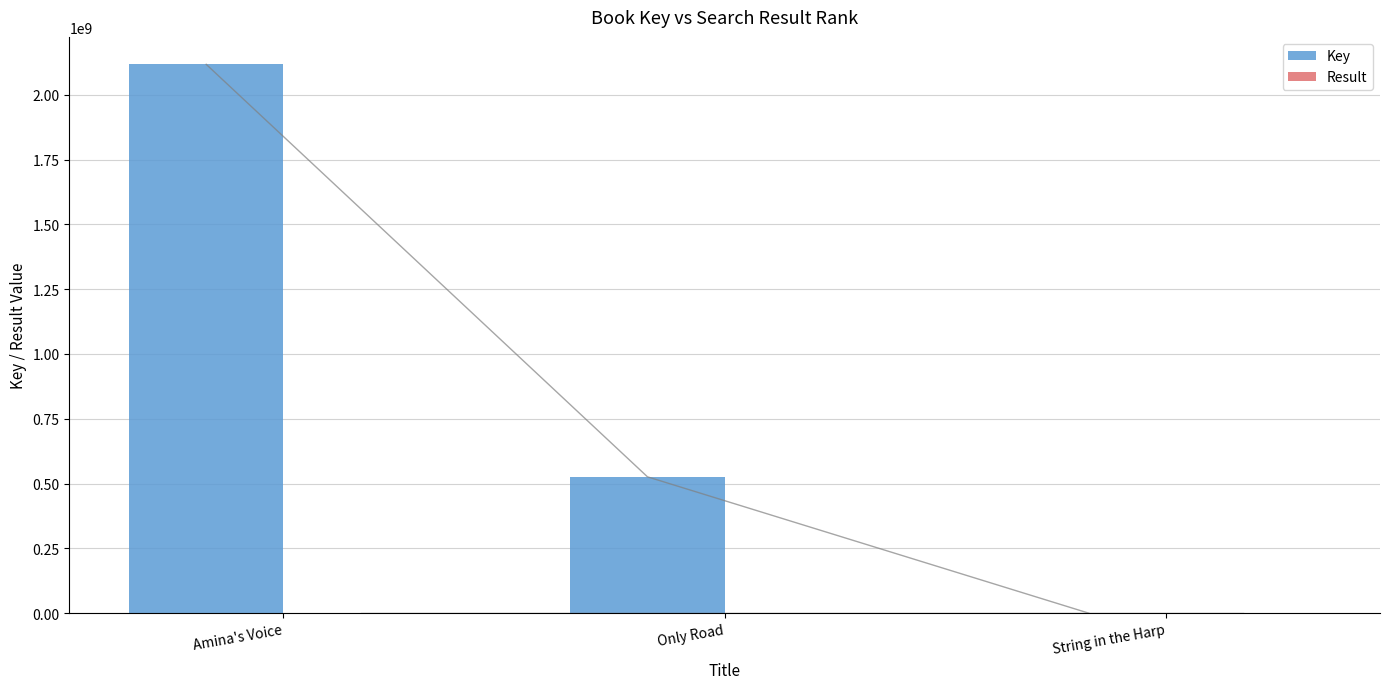

Reading right to left, transcribe all the data shown in this chart.

Key: String in the Harp=6618	Only Road=525939431	Amina's Voice=2117282437
Result: String in the Harp=3	Only Road=2	Amina's Voice=1